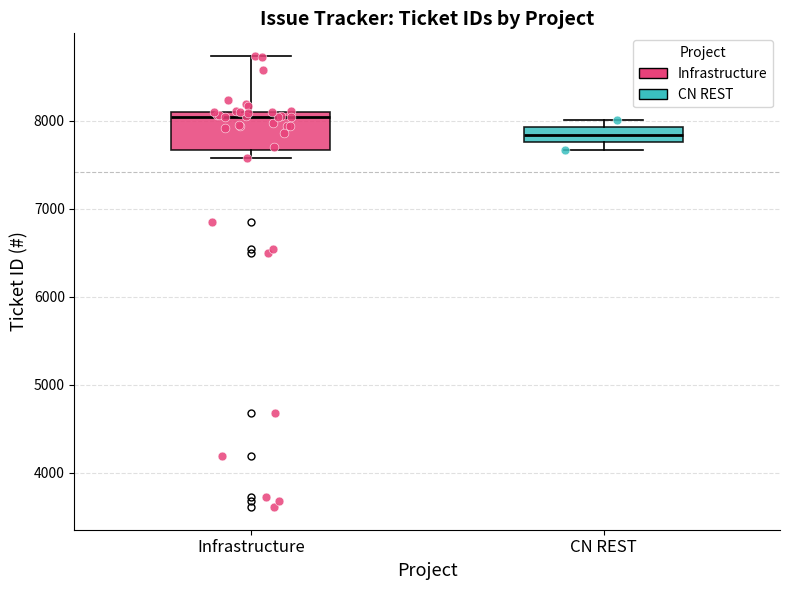

Reading left to right, read every box against the y-axis: the position of its median line, the range the box covers, and the ends of its whiskers. The values are not printed on the chart, so give them approximately, as read against the axis.

Infrastructure: median 8000, box 7700 to 8100, whiskers 7600 to 8700
CN REST: median 7800 (inside the box), box 7800 to 7900, whiskers 7700 to 8000